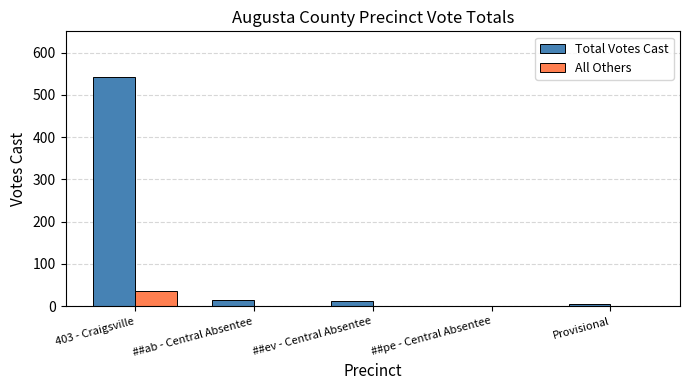

What is the sum of all All Others values?

37